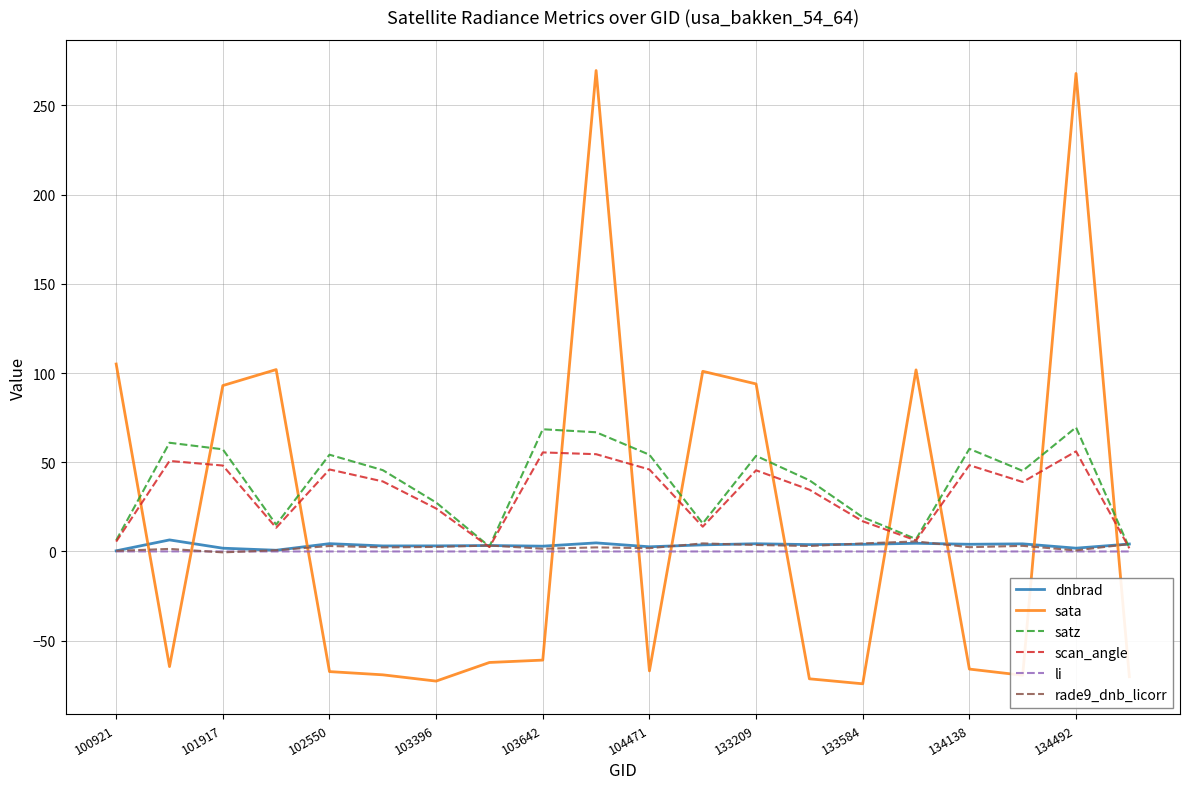

Which series has the largest total across all categories?

satz